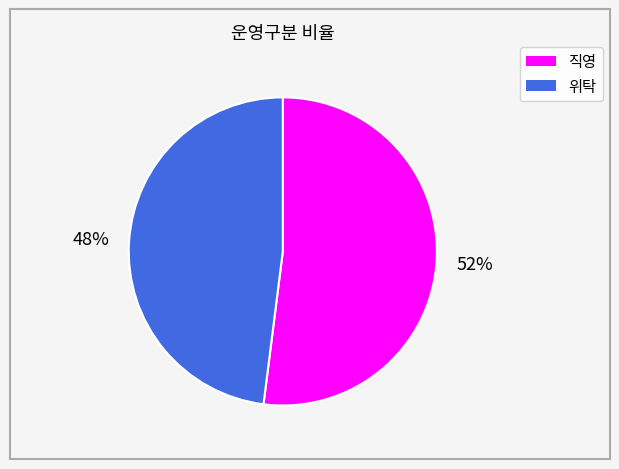

To the nearest percent, what is the average slice percentage?

50%